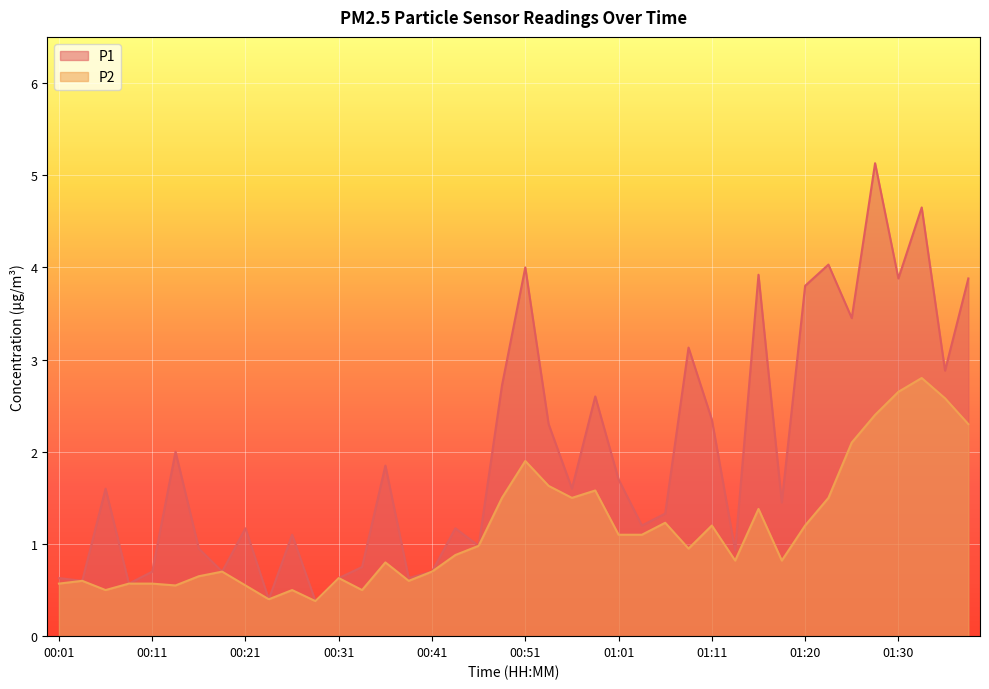

What is the average value of the P2 series?

1.1